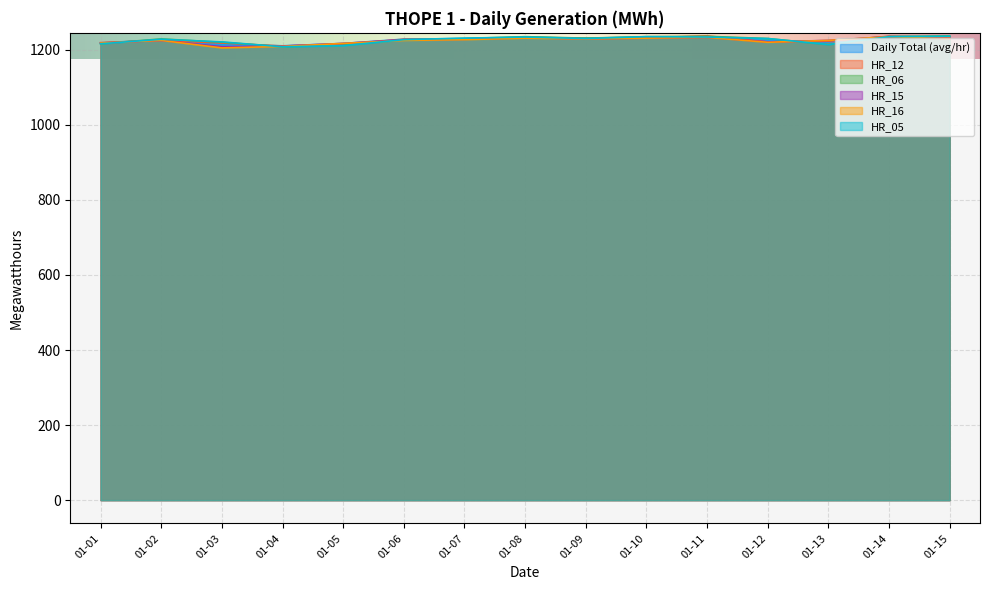

True or false: HR_16 has a value of 1231.0 at 01-10.

True